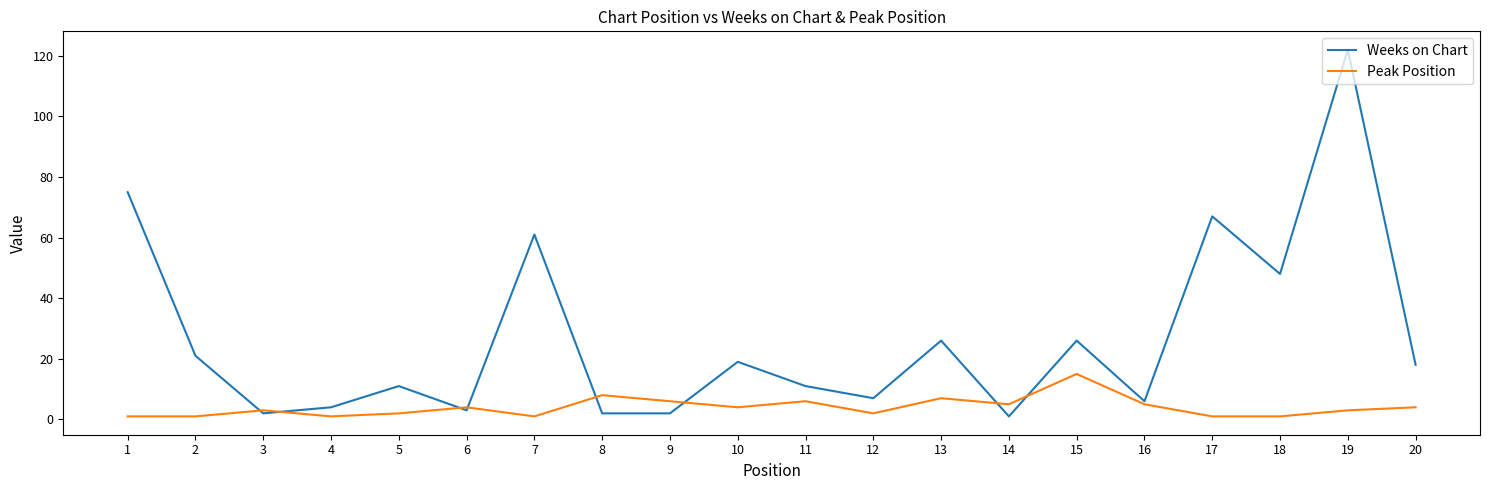

Between 14 and 19, which series saw the biggest shift?

Weeks on Chart